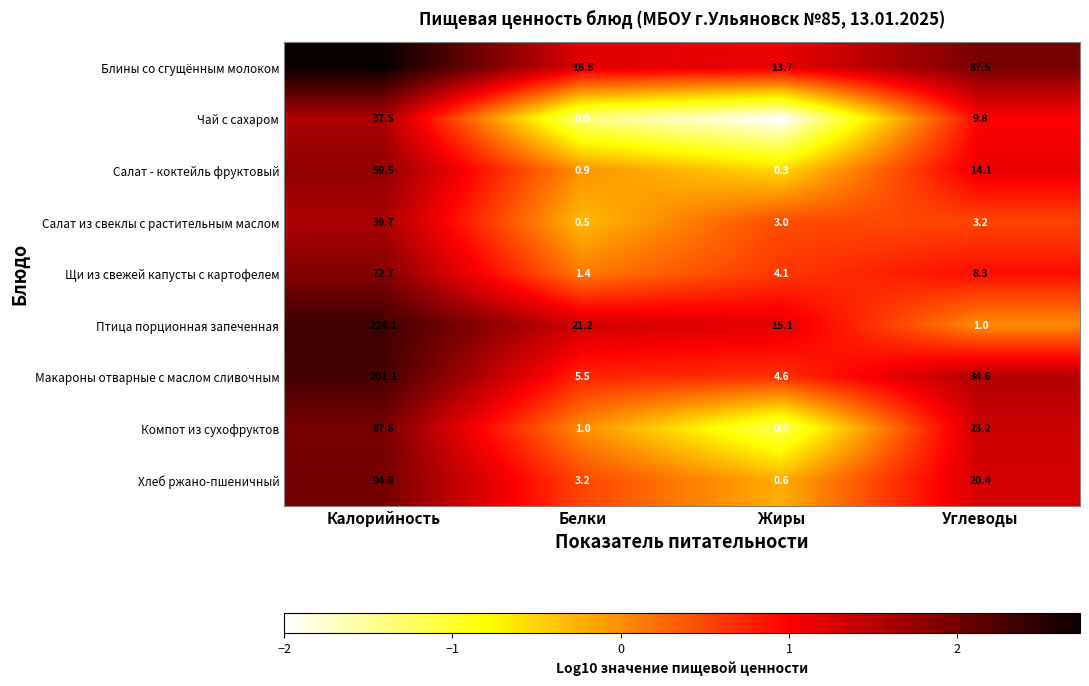

True or false: Щи из свежей капусты с картофелем has a value of 2.5 at Белки.

False